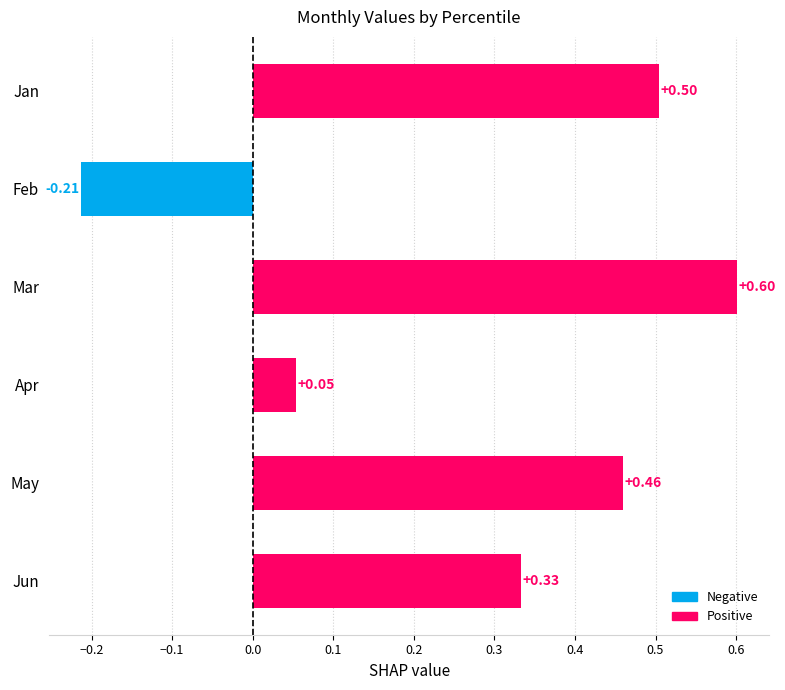

Read the Jun value at pct85.

0.3